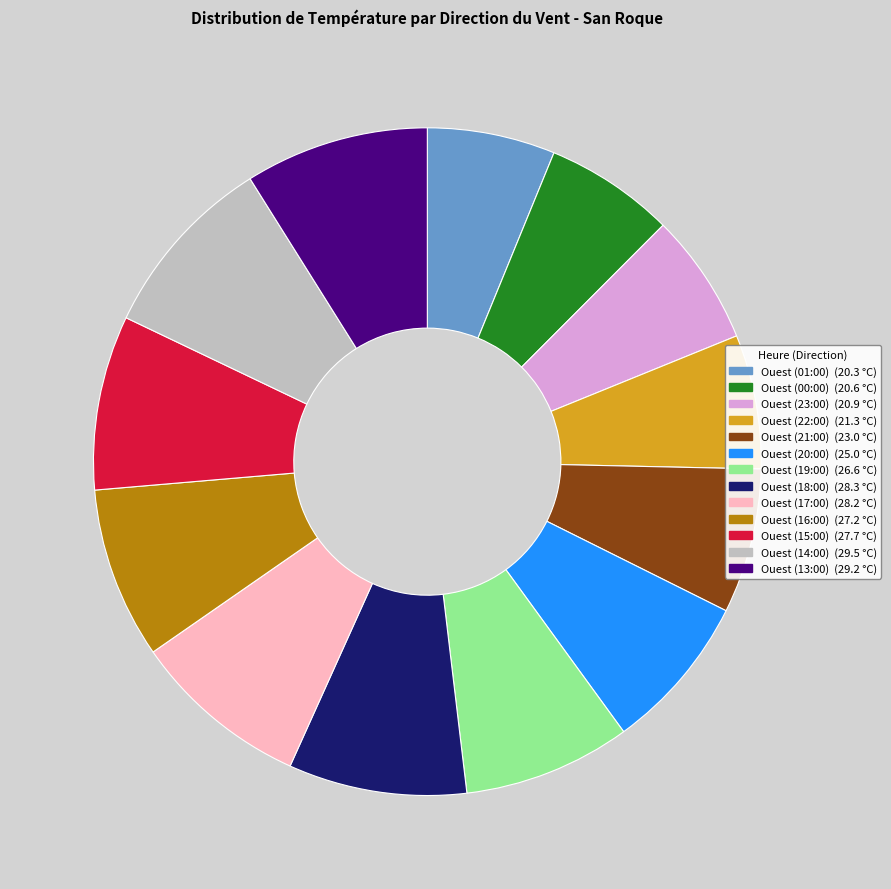

Which has a higher value, Ouest (21:00) or Ouest (17:00)?

Ouest (17:00)